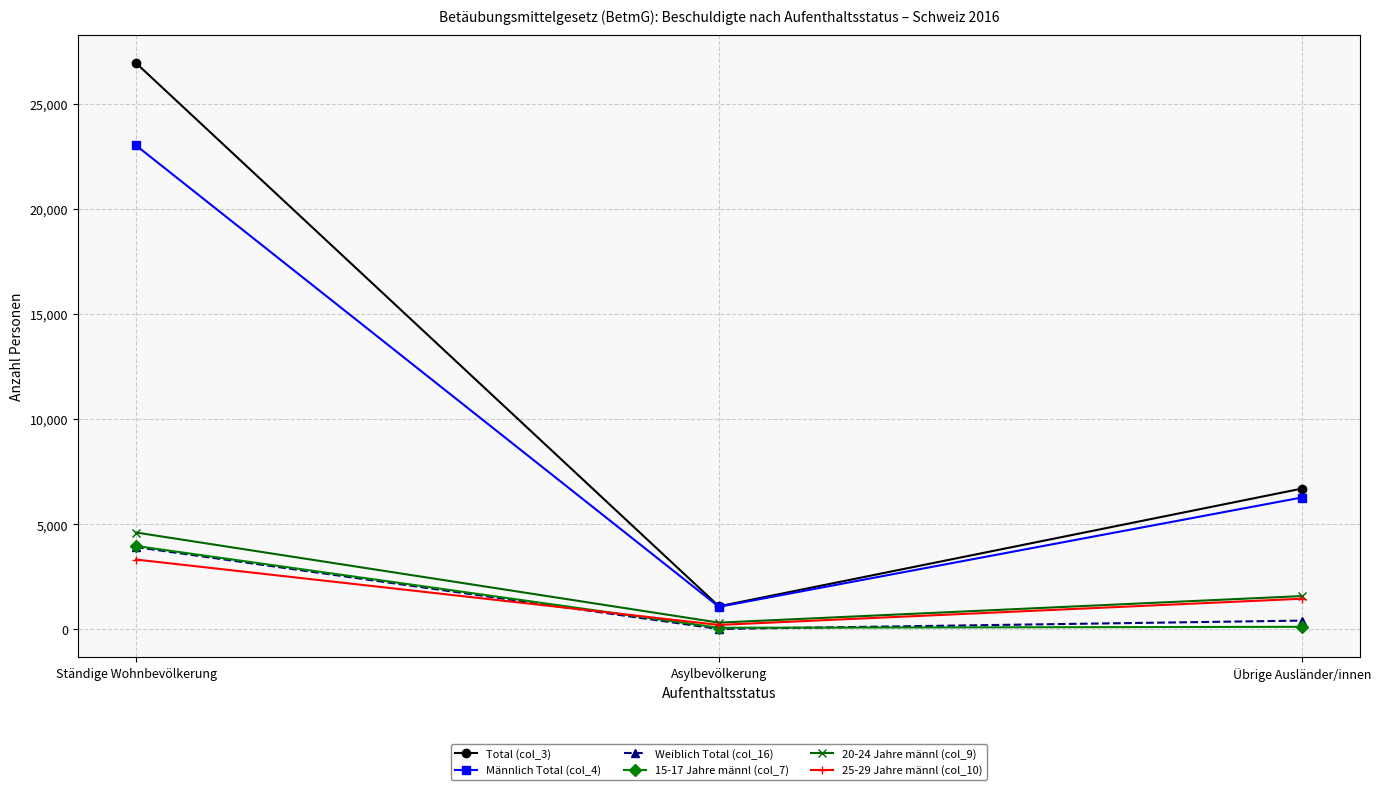

The 15-17 Jahre männl (col_7) series shows 2463 at Ständige Wohnbevölkerung. True or false?

False